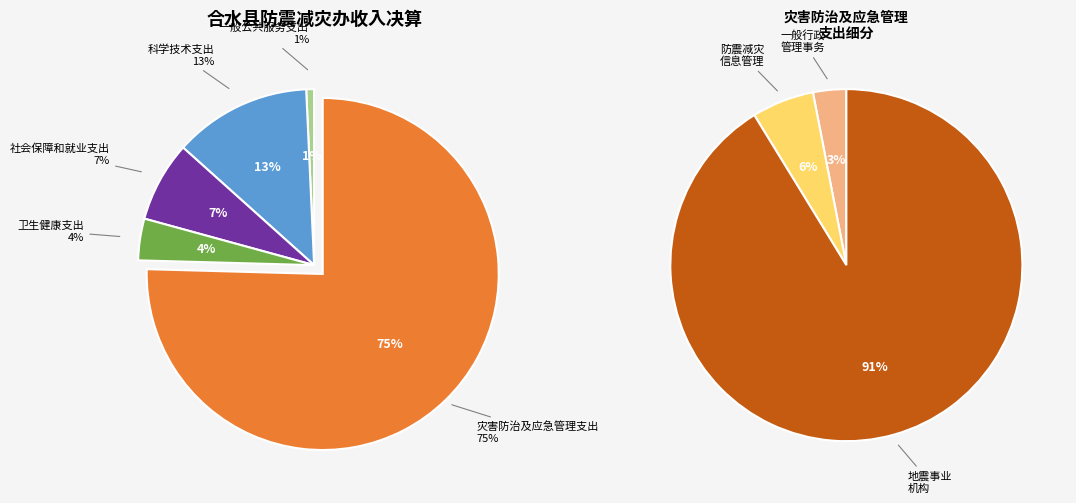

Rank the categories by value from lowest to highest.

一般公共服务支出, 卫生健康支出, 社会保障和就业支出, 科学技术支出, 灾害防治及应急管理支出